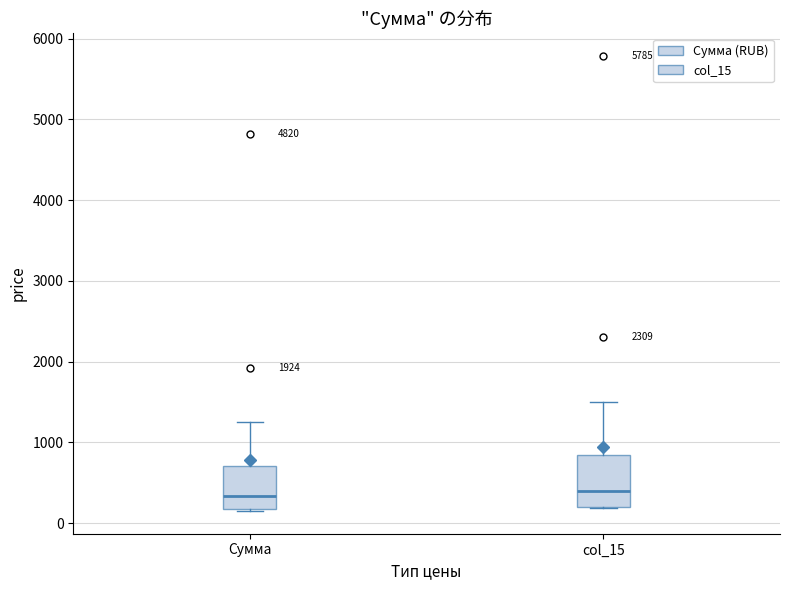

Which box is the tallest, from its lower edge to its upper edge?

col_15